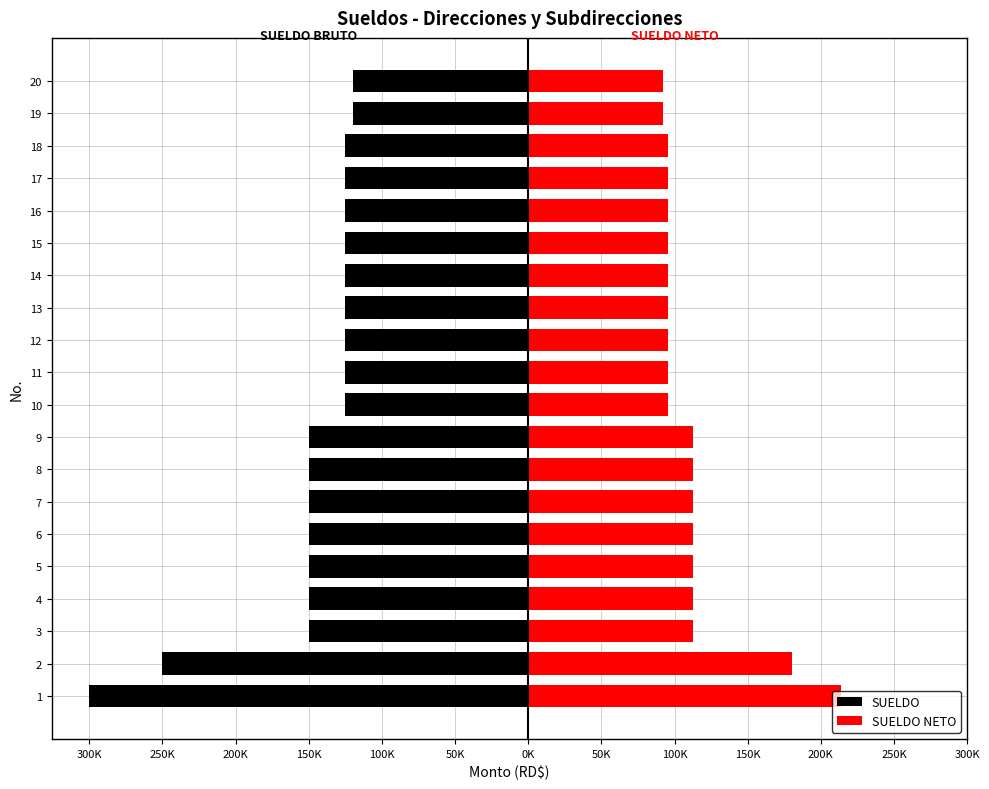

At how many categories does at least one series exceed -40019?

20